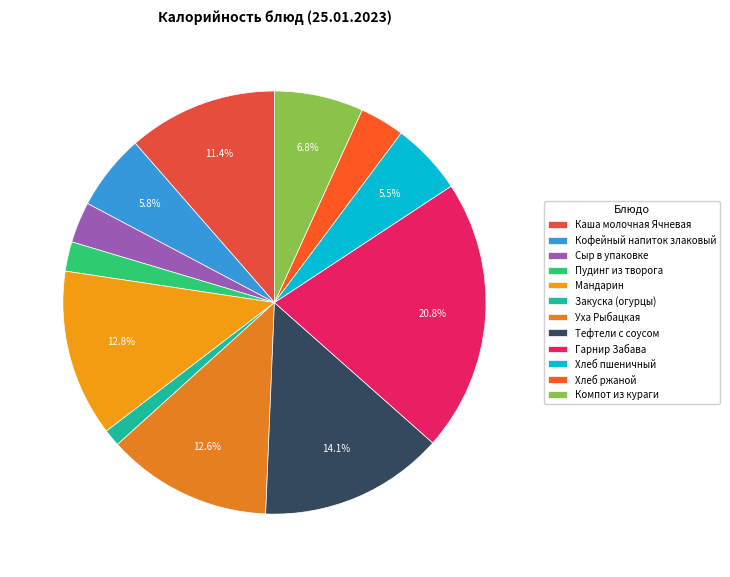

Does Мандарин account for over 50% of the chart?

No